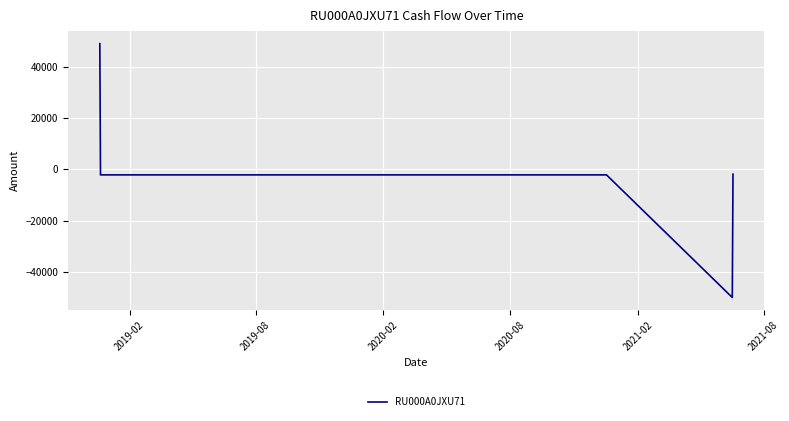

True or false: there are more than 2 points higher than both neighbors.

False